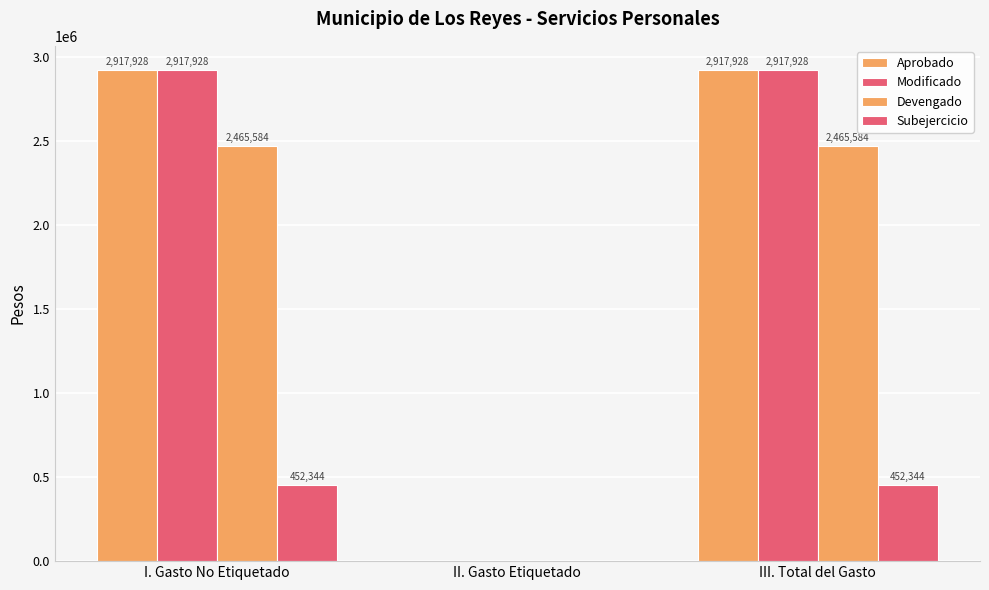

How many data points does each series have?

3